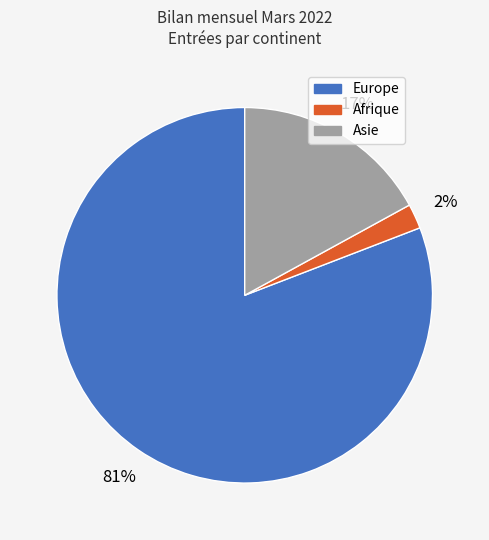

To the nearest percent, what is the difference between the Afrique and Asie slice percentages?

15%